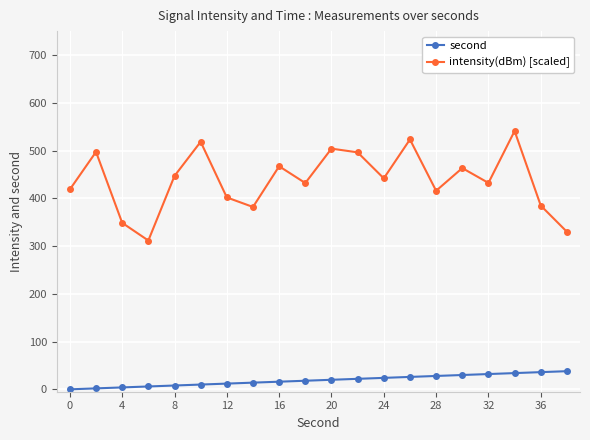

True or false: intensity(dBm) [scaled] and second cross at least once.

False